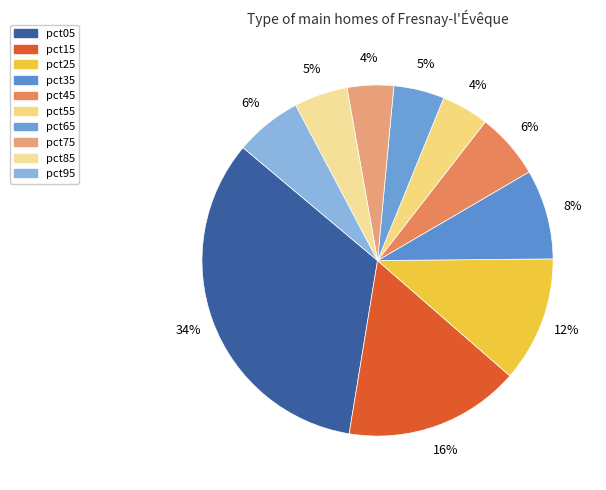

Is there a majority slice in this chart?

No